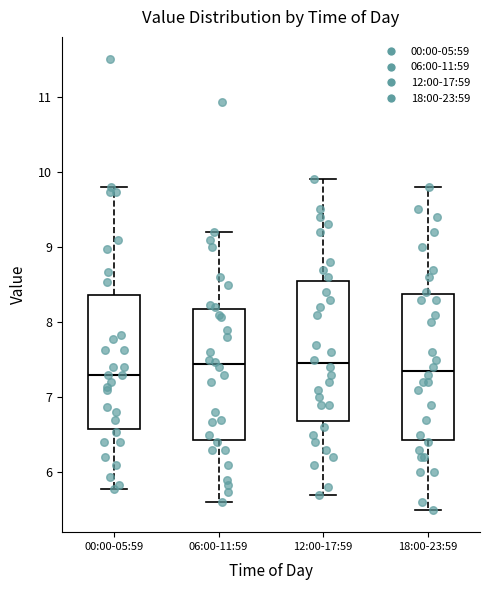

Reading left to right, read every box against the y-axis: the position of its median line, the range the box covers, and the ends of its whiskers. The values are not printed on the chart, so give them approximately, as read against the axis.

00:00-05:59: median 7.3, box 6.6 to 8.4, whiskers 5.8 to 9.8
06:00-11:59: median 7.4, box 6.4 to 8.2, whiskers 5.6 to 9.2
12:00-17:59: median 7.5, box 6.7 to 8.6, whiskers 5.7 to 9.9
18:00-23:59: median 7.4, box 6.4 to 8.4, whiskers 5.5 to 9.8